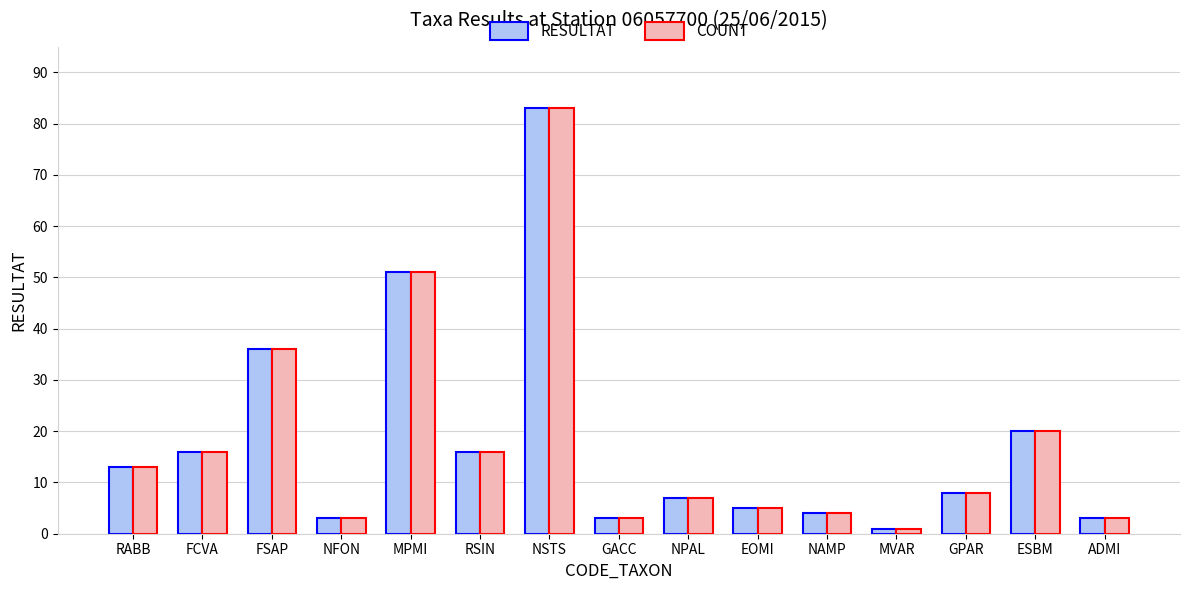

What is the sum of all COUNT values?

269